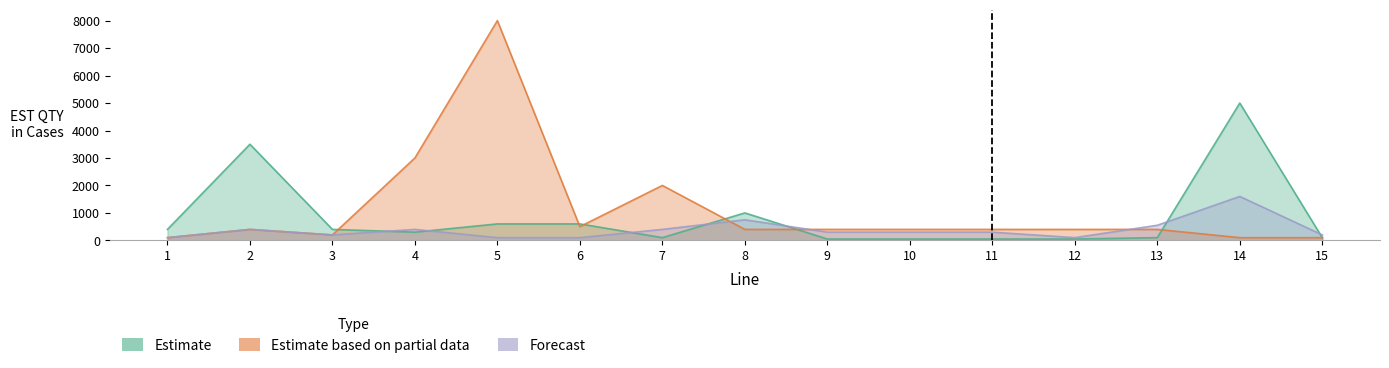

How many interior local peaks does the Forecast series have?

4